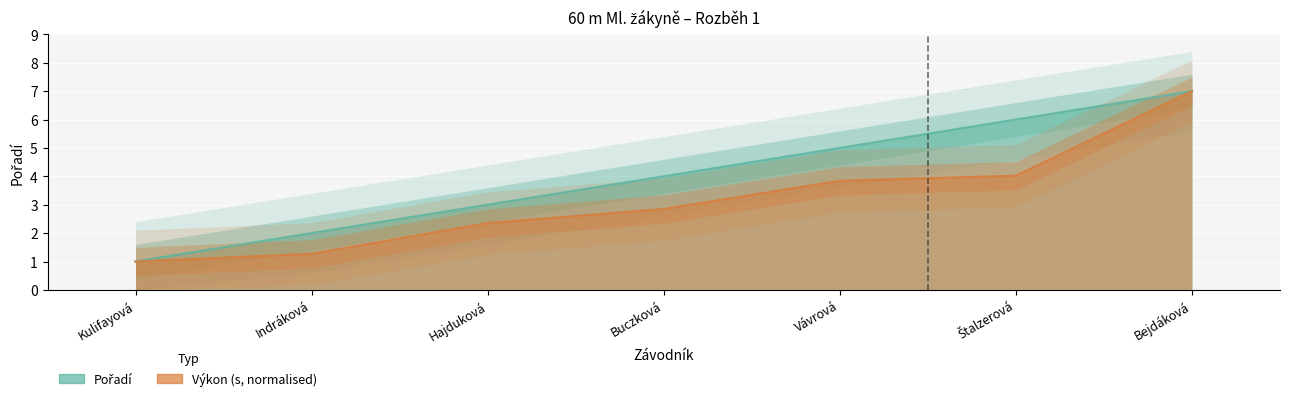

At which category does the chart reach its peak across all series?

Bejdáková